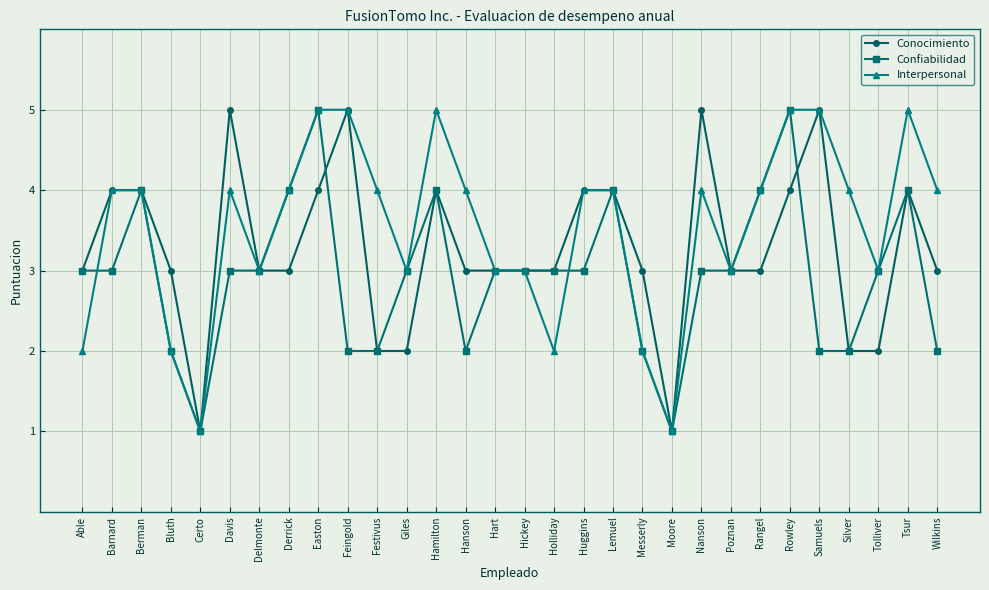

Reading right to left, transcribe all the data shown in this chart.

Conocimiento: 3	4	2	2	5	4	3	3	5	1	3	4	4	3	3	3	3	4	2	2	5	4	3	3	5	1	3	4	4	3
Confiabilidad: 2	4	3	2	2	5	4	3	3	1	2	4	3	3	3	3	2	4	3	2	2	5	4	3	3	1	2	4	3	3
Interpersonal: 4	5	3	4	5	5	4	3	4	1	2	4	4	2	3	3	4	5	3	4	5	5	4	3	4	1	2	4	4	2